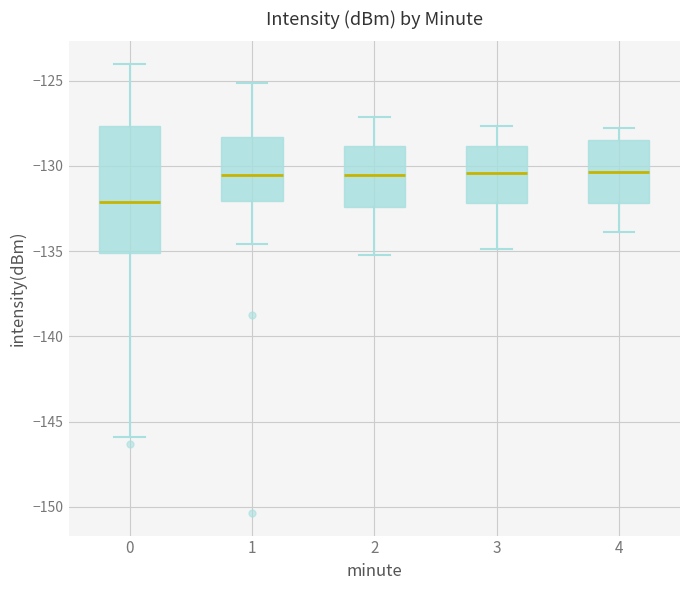

Reading left to right, transcribe this box plot: for each box, give where its median line is, the range the box spans, and where its two whiskers end, as read against the y-axis. The values are not printed on the chart, so give them approximately, as read against the axis.

0: median -132.0, box -135.0 to -127.5, whiskers -146.0 to -124.0
1: median -130.5, box -132.0 to -128.5, whiskers -134.5 to -125.0
2: median -130.5, box -132.5 to -129.0, whiskers -135.0 to -127.0
3: median -130.5, box -132.0 to -129.0, whiskers -135.0 to -127.5
4: median -130.5, box -132.0 to -128.5, whiskers -134.0 to -128.0